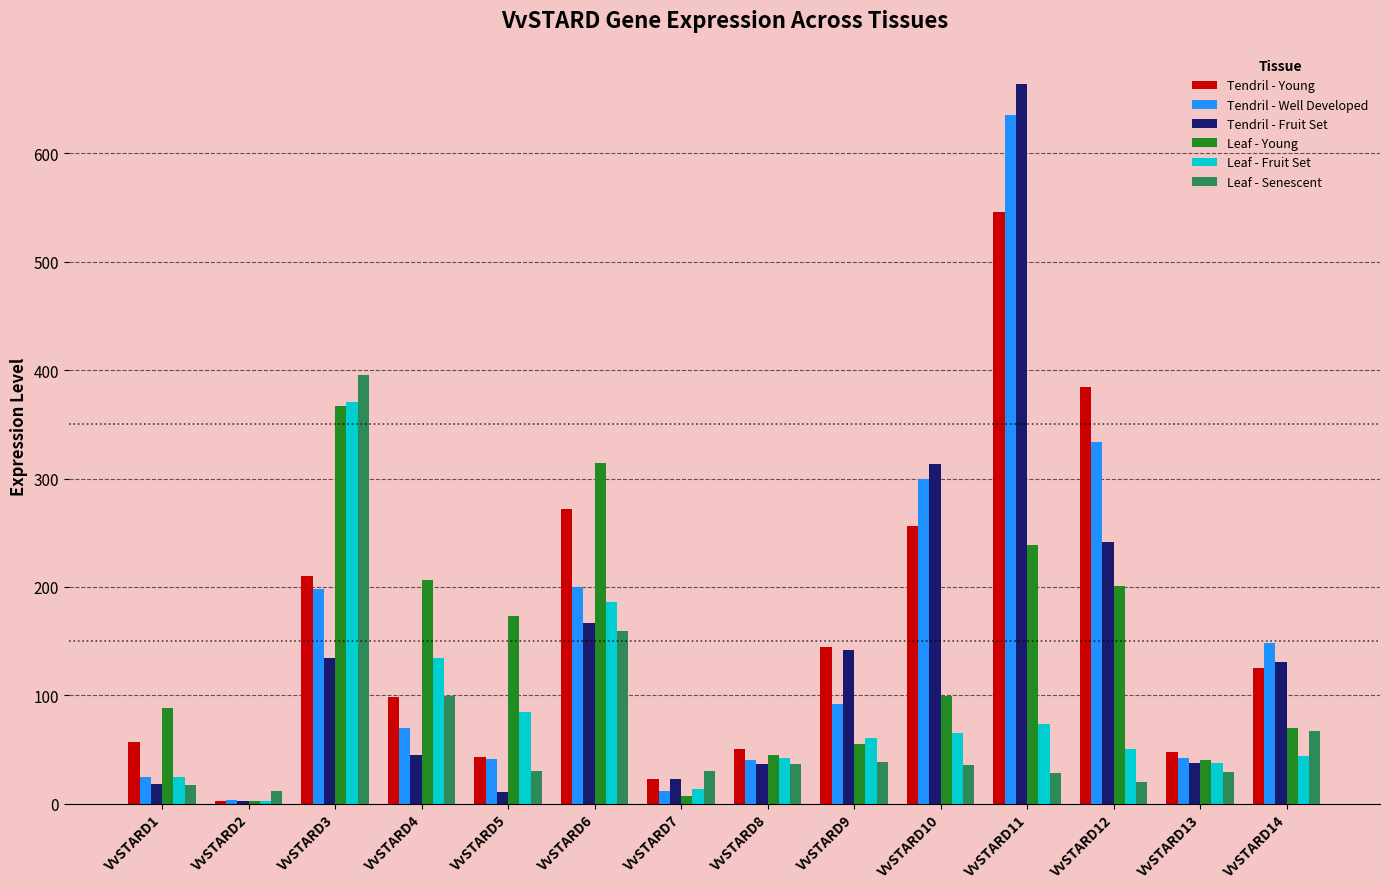

Which category has the highest value across all series?

VvSTARD11